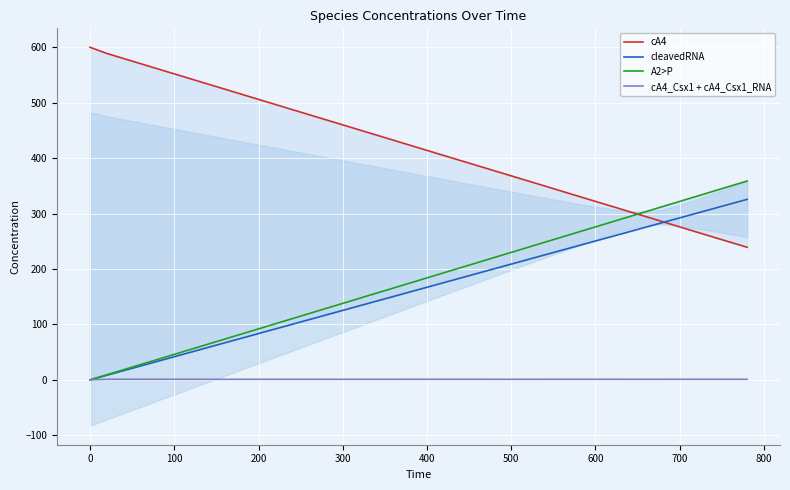

True or false: A2>P and cleavedRNA intersect in this chart.

False